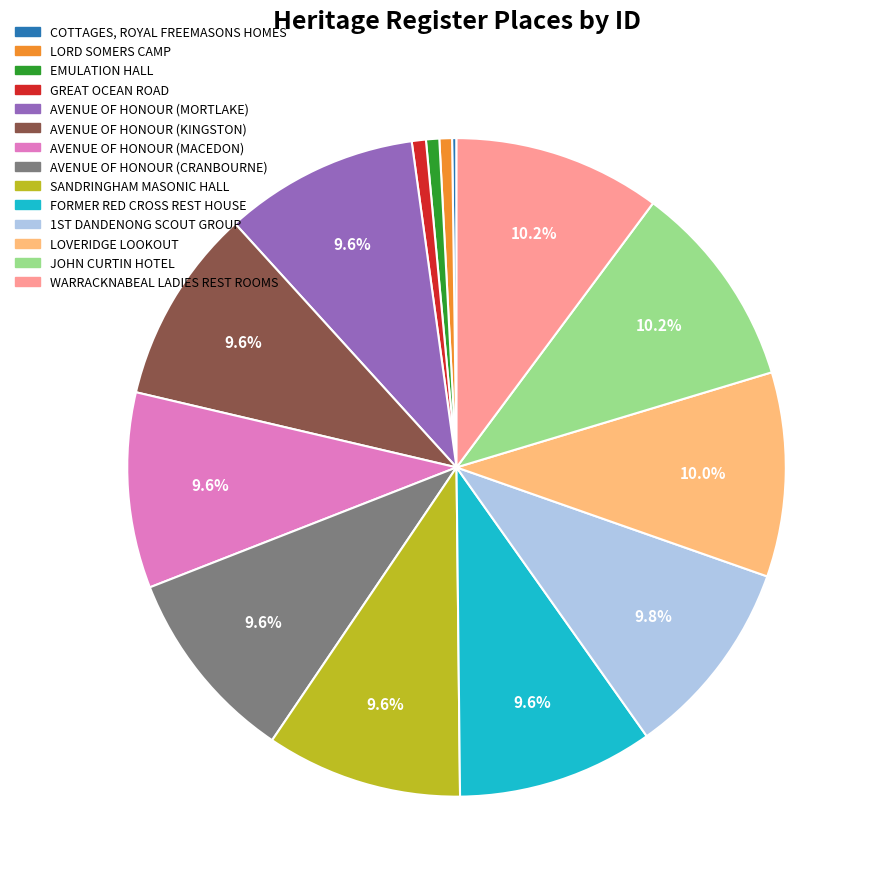

Is there any slice that represents more than half of the pie?

No